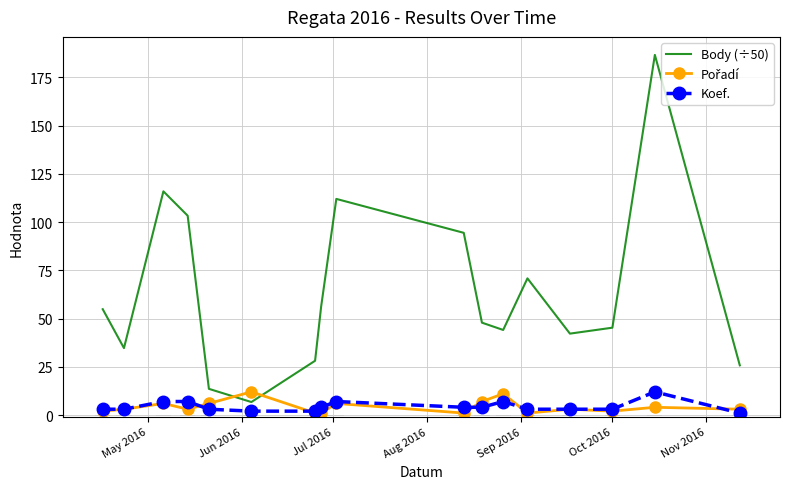

True or false: Koef. and Body (÷50) intersect in this chart.

False